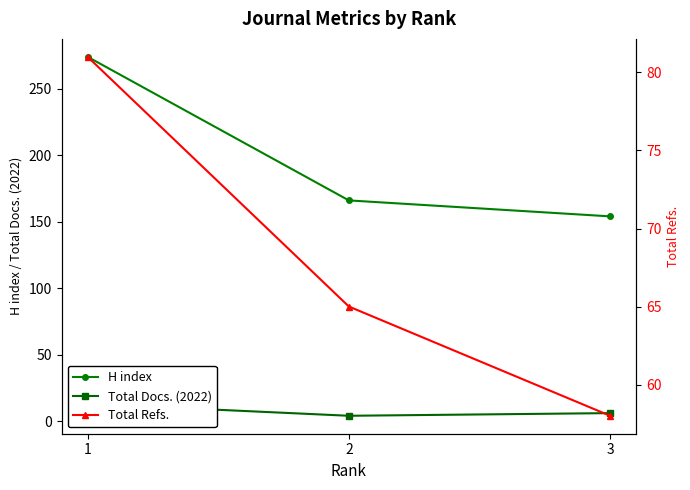

At which label is Total Docs. (2022) closest to 8?

3